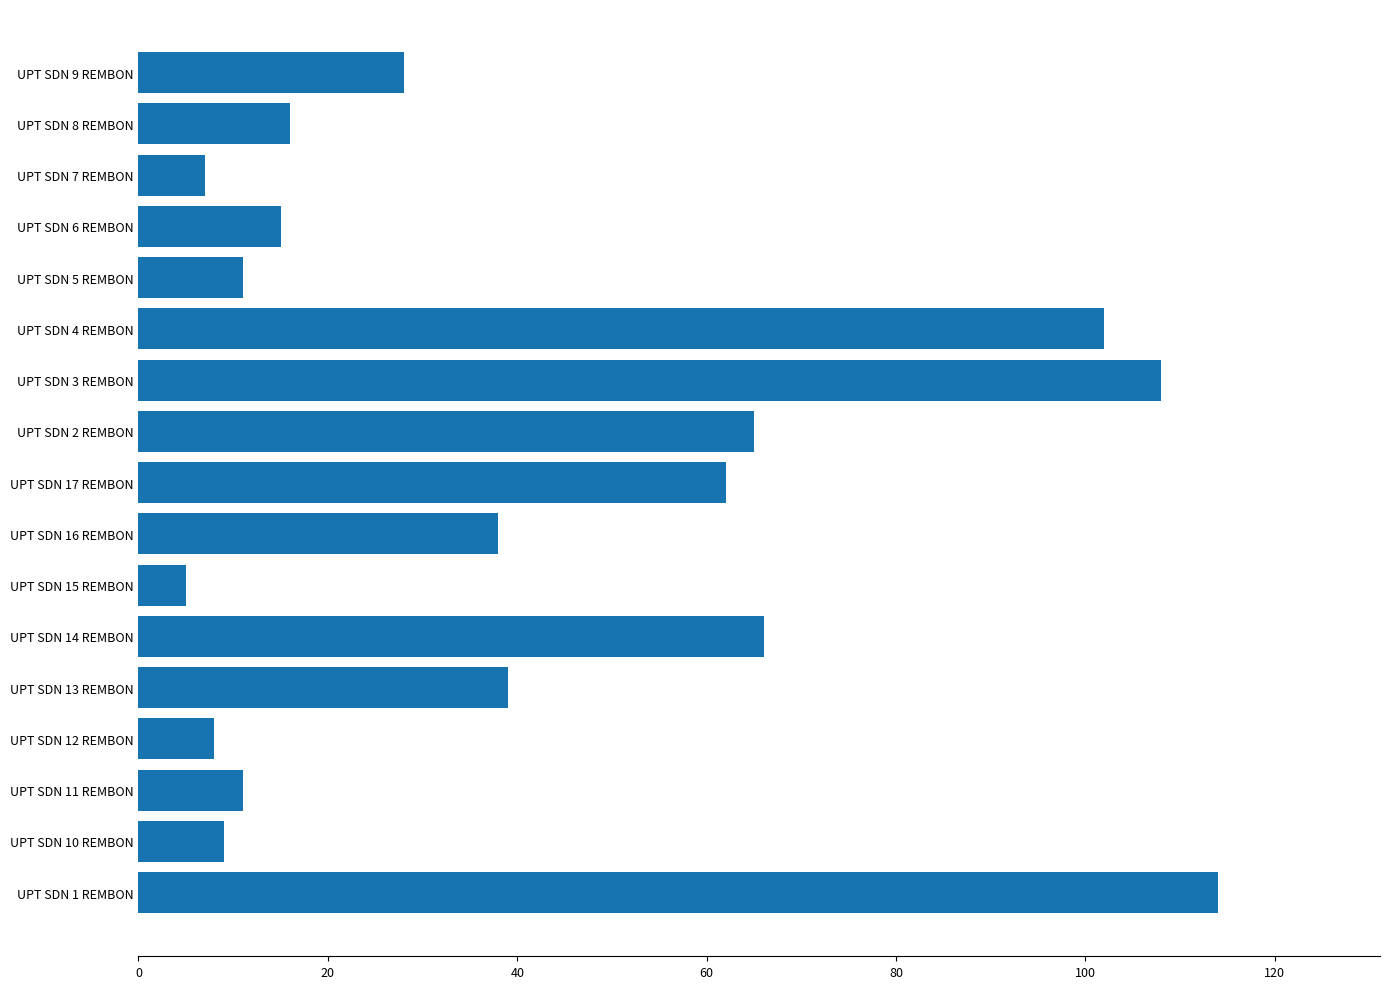

How many data points does each series have?

17